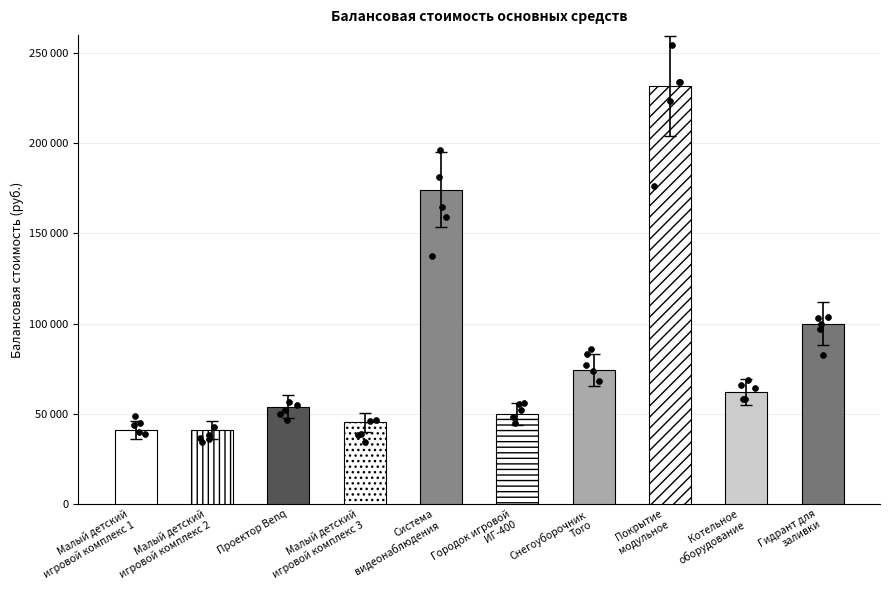

Approximately how many times larger is the value at Снегоуборочник
Toro compared to Малый детский
игровой комплекс 2?

1.8